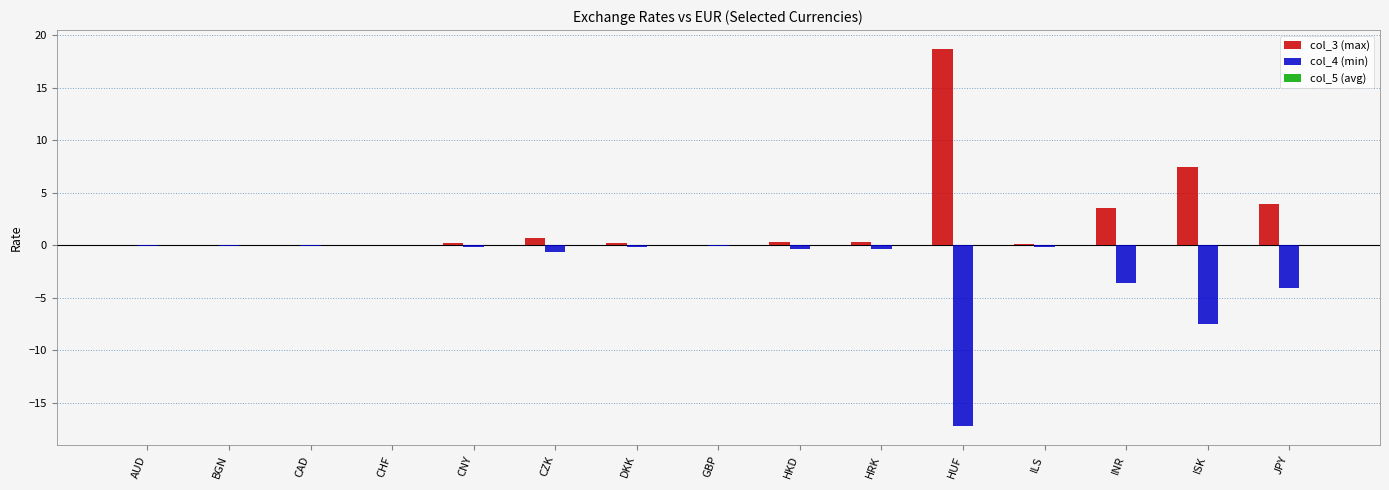

Which label corresponds to the largest value in the chart?

HUF